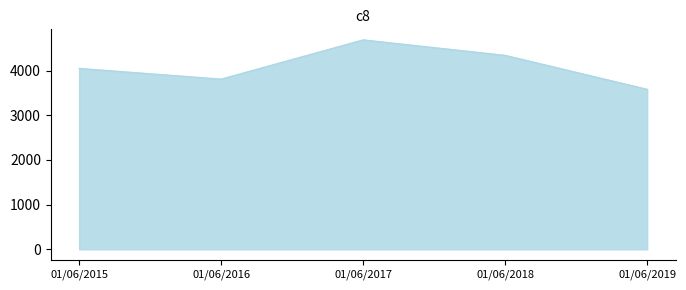

Reading left to right, list all the values displayed in this chart.

01/06/2015=4052	01/06/2016=3812	01/06/2017=4691	01/06/2018=4344	01/06/2019=3584